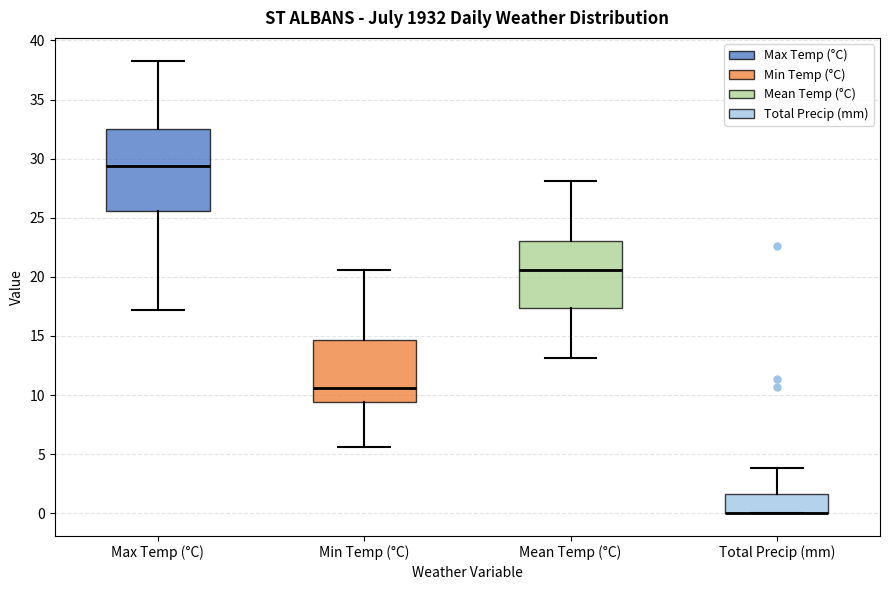

Reading left to right, read every box against the y-axis: the position of its median line, the range the box covers, and the ends of its whiskers. The values are not printed on the chart, so give them approximately, as read against the axis.

Max Temp (°C): median 29.5, box 25.5 to 32.5, whiskers 17.0 to 38.5
Min Temp (°C): median 10.5, box 9.5 to 14.5, whiskers 5.5 to 20.5
Mean Temp (°C): median 20.5, box 17.5 to 23.0, whiskers 13.0 to 28.0
Total Precip (mm): median 0.0 (drawn on the box's lower edge), box 0.0 to 1.5, whiskers 0.0 to 4.0